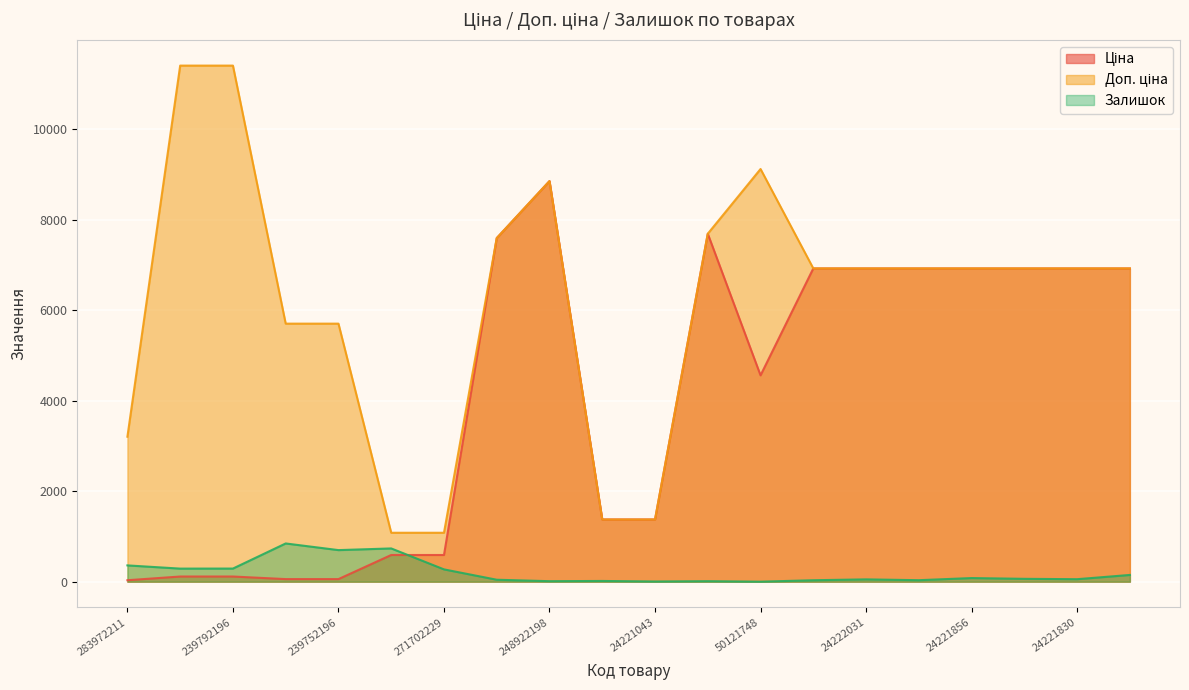

List the labels in order of Залишок value, smallest first.

50121748, 24221043, 248922198, 208461456, 24221099, 24222037, 24221901, 284392211, 24222031, 24221830, 24221853, 24221856, 24221824, 271702229, 239792197, 239792196, 283972211, 239752196, 271702230, 239752197